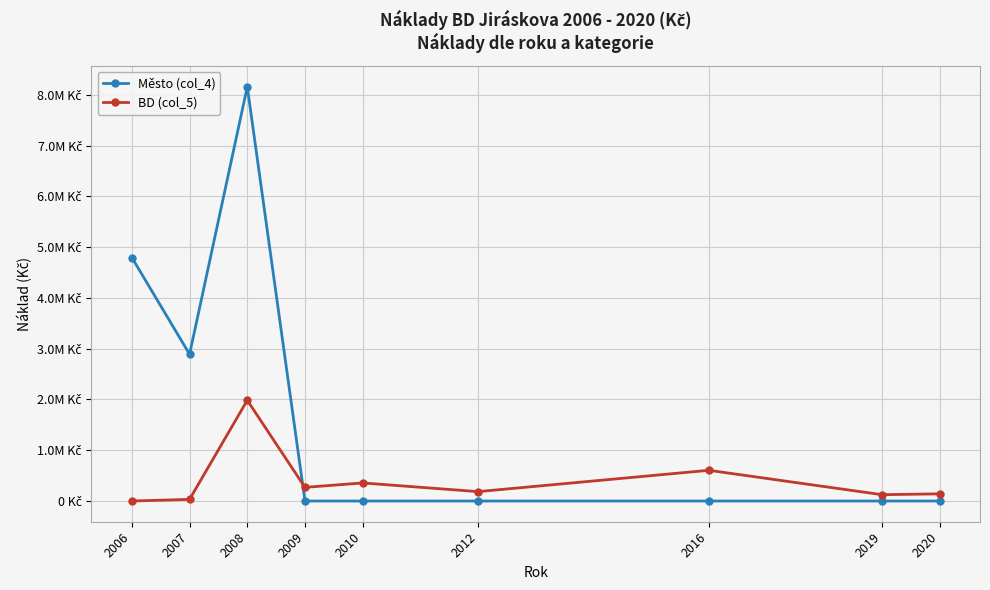

At which label does Město (col_4) reach its minimum?

2009